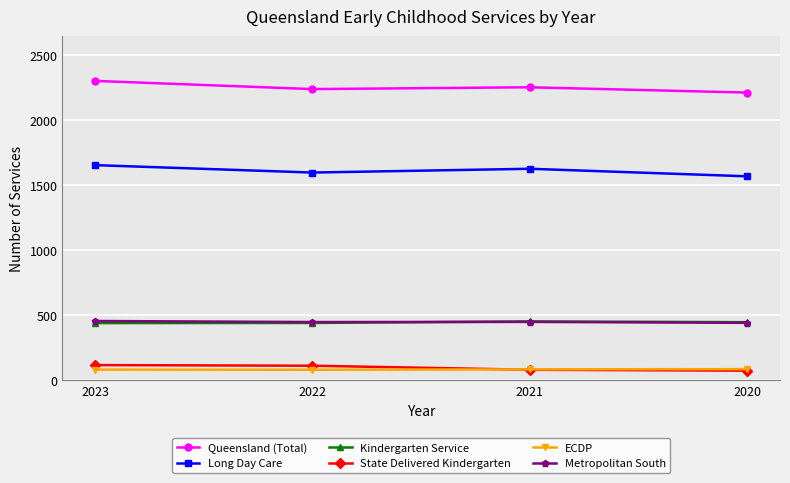

How many lines are shown in the chart?

6